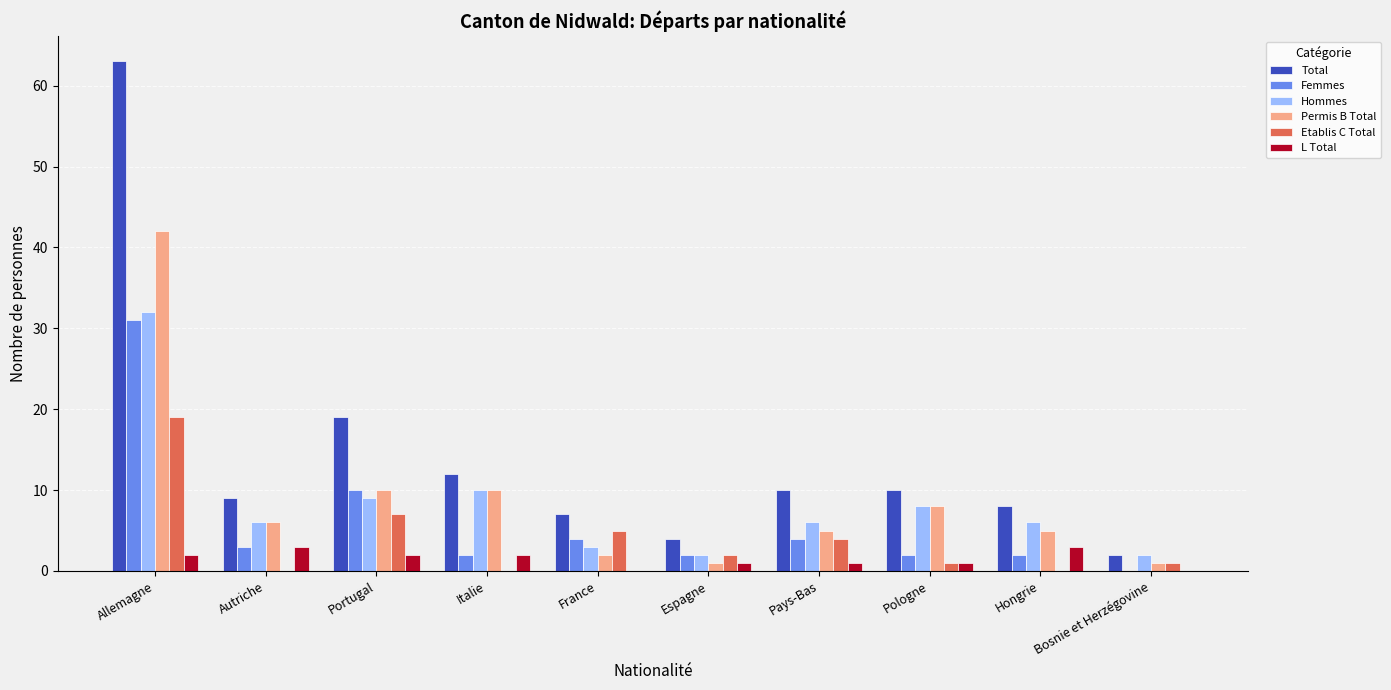

At which category does the chart reach its peak across all series?

Allemagne